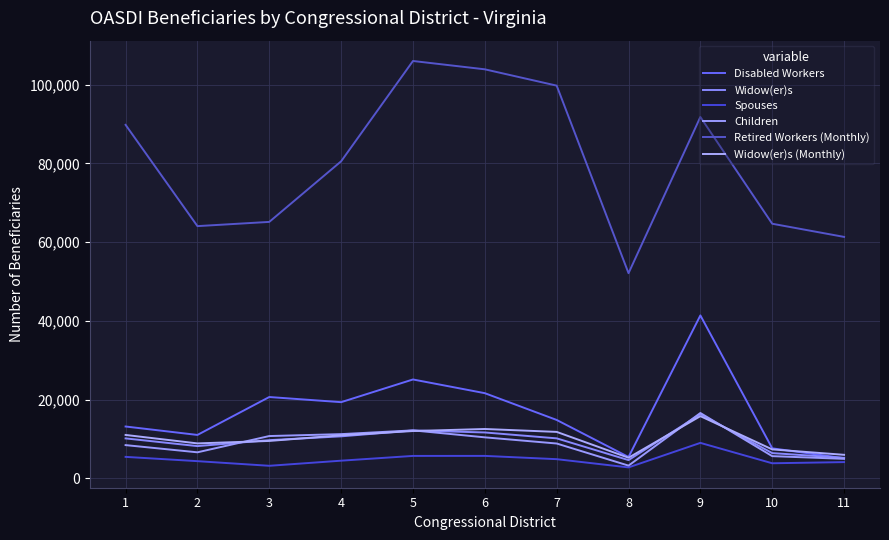

Reading right to left, extract all data points from this chart.

Disabled Workers: 11=5089	10=7599	9=41378	8=5397	7=14812	6=21615	5=25100	4=19331	3=20640	2=11004	1=13147
Widow(er)s: 11=5174	10=6389	9=16277	8=4609	7=10135	6=11633	5=12137	4=10645	3=9679	2=8166	1=10123
Spouses: 11=4101	10=3804	9=8985	8=2754	7=4845	6=5679	5=5673	4=4462	3=3162	2=4340	1=5431
Children: 11=4928	10=5615	9=16577	8=3208	7=8825	6=10393	5=12163	4=11209	3=10722	2=6588	1=8419
Retired Workers (Monthly): 11=61328	10=64673	9=91797	8=52106	7=99767	6=103914	5=106031	4=80538	3=65141	2=64068	1=89803
Widow(er)s (Monthly): 11=5953	10=7326	9=15778	8=5212	7=11776	6=12514	5=11997	4=10911	3=9478	2=8853	1=11002